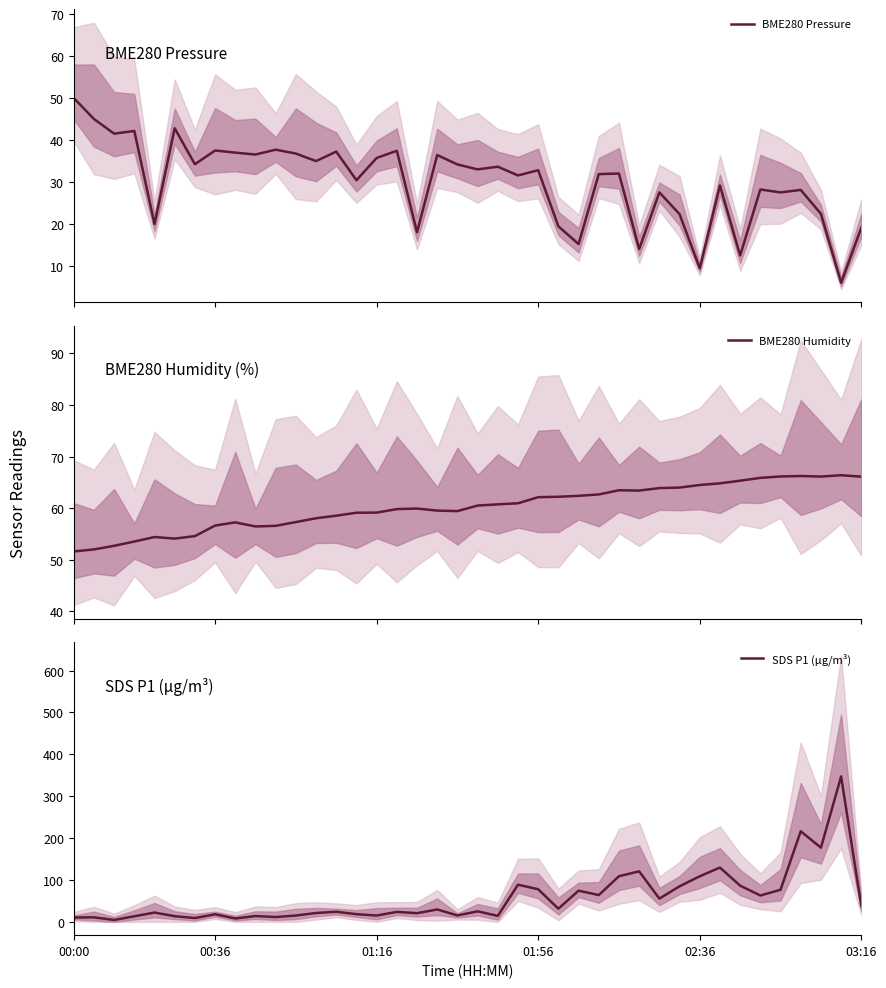

What is the value of the BME280 Humidity point at the 14th from the left?

58.5